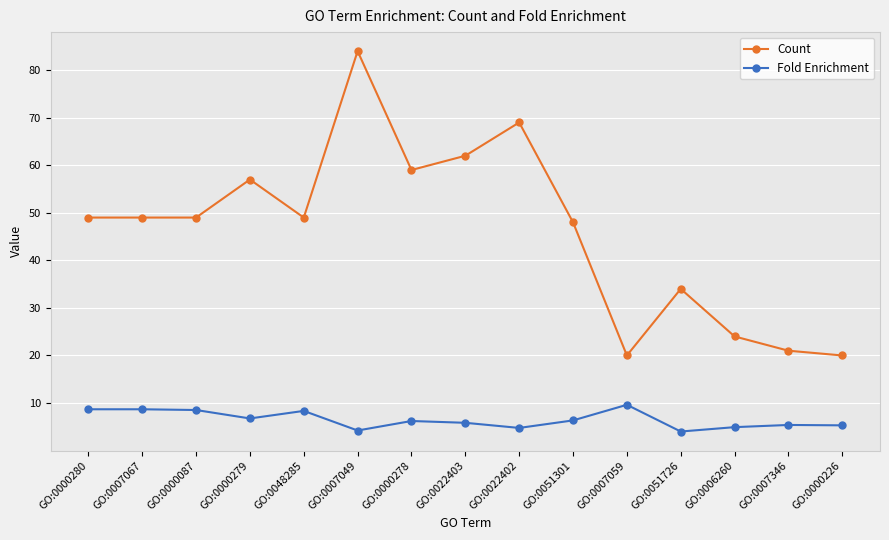

Rank the series at GO:0007049 from lowest to highest value.

Fold Enrichment, Count